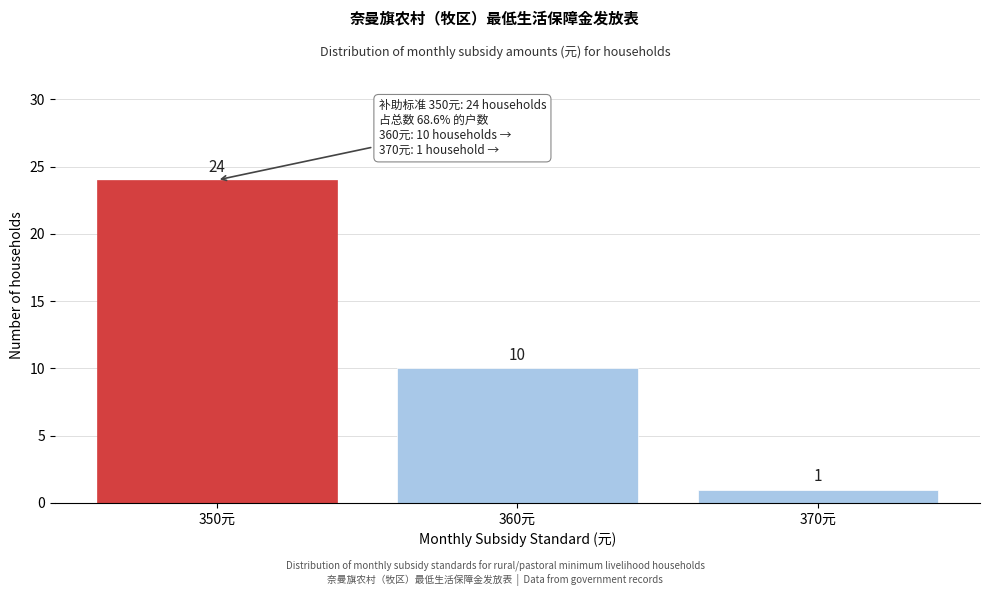

Reading left to right, list all the values displayed in this chart.

24	10	1